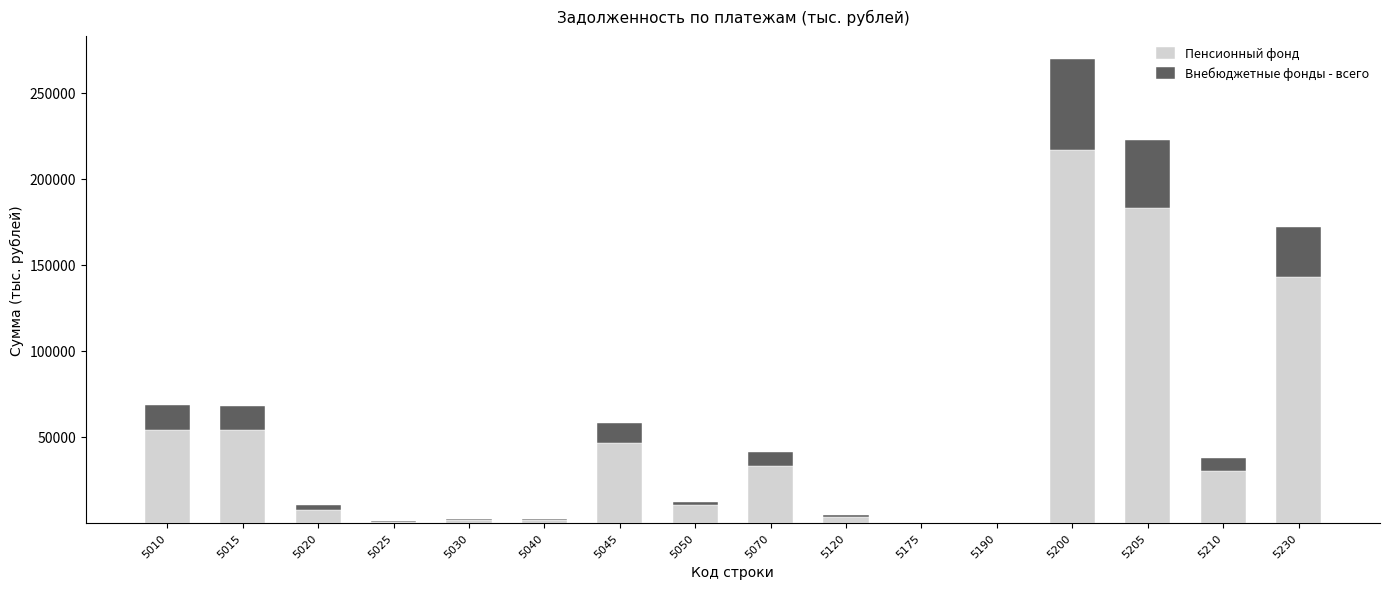

What is the sum of all Пенсионный фонд values?

784544